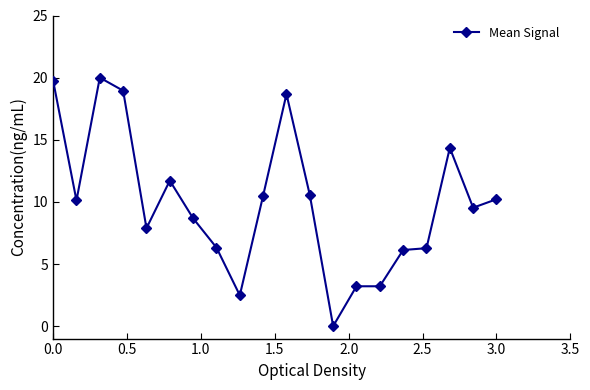

How many lines are shown in the chart?

1